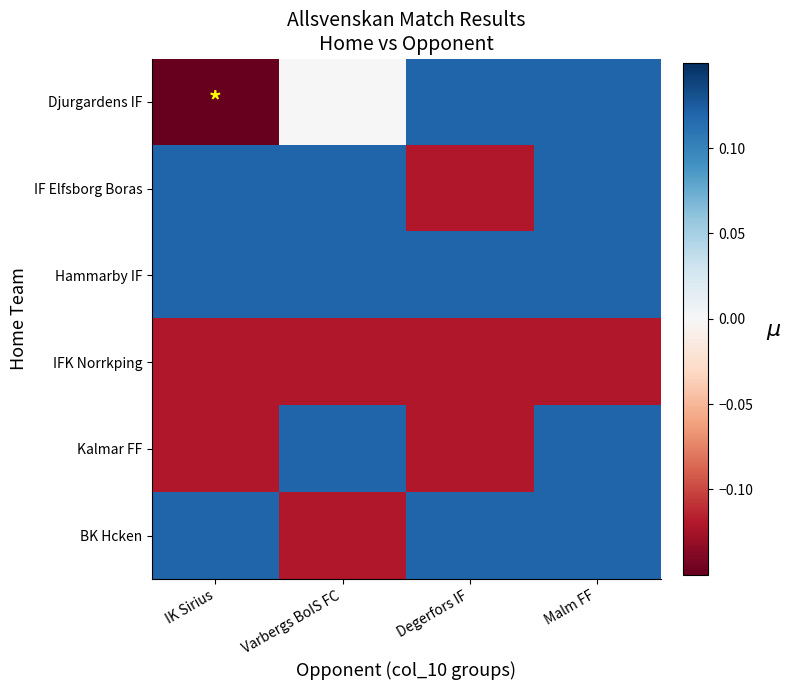

Reading left to right, transcribe all the data shown in this chart.

Djurgardens IF: IK Sirius=-0.1	Varbergs BoIS FC=0.0	Degerfors IF=0.1	Malm FF=0.1
IF Elfsborg Boras: IK Sirius=0.1	Varbergs BoIS FC=0.1	Degerfors IF=-0.1	Malm FF=0.1
Hammarby IF: IK Sirius=0.1	Varbergs BoIS FC=0.1	Degerfors IF=0.1	Malm FF=0.1
IFK Norrkping: IK Sirius=-0.1	Varbergs BoIS FC=-0.1	Degerfors IF=-0.1	Malm FF=-0.1
Kalmar FF: IK Sirius=-0.1	Varbergs BoIS FC=0.1	Degerfors IF=-0.1	Malm FF=0.1
BK Hcken: IK Sirius=0.1	Varbergs BoIS FC=-0.1	Degerfors IF=0.1	Malm FF=0.1